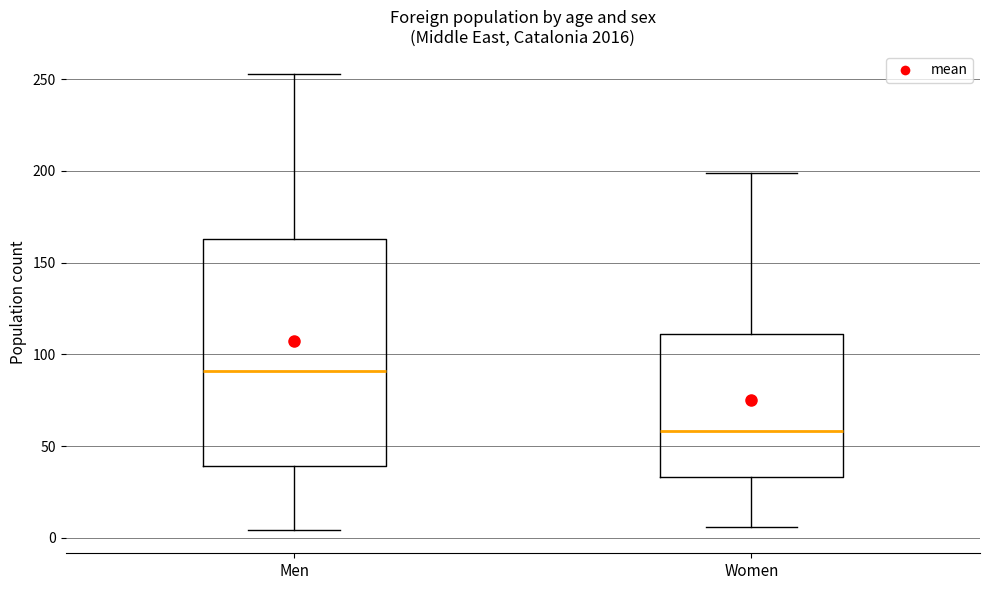

Comparing the boxes themselves (not the whiskers), which one is the tallest?

Men